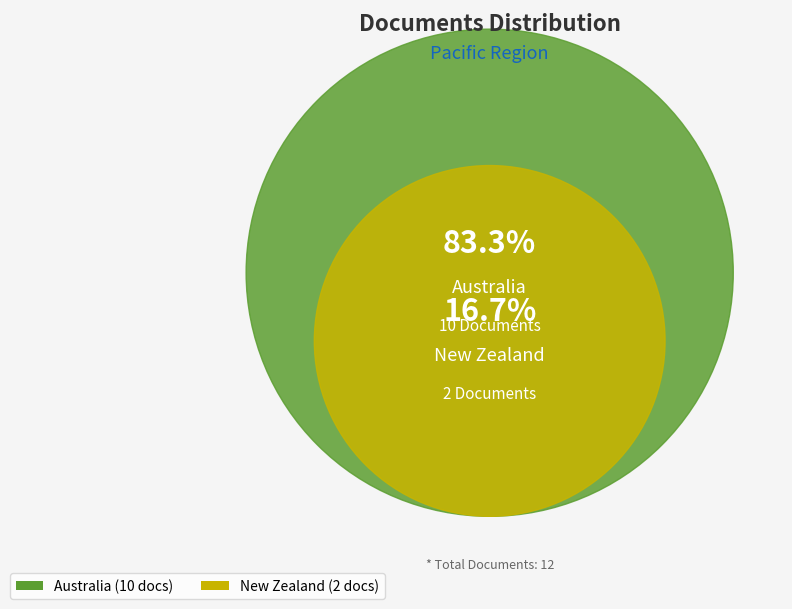

What is the majority slice?

Australia